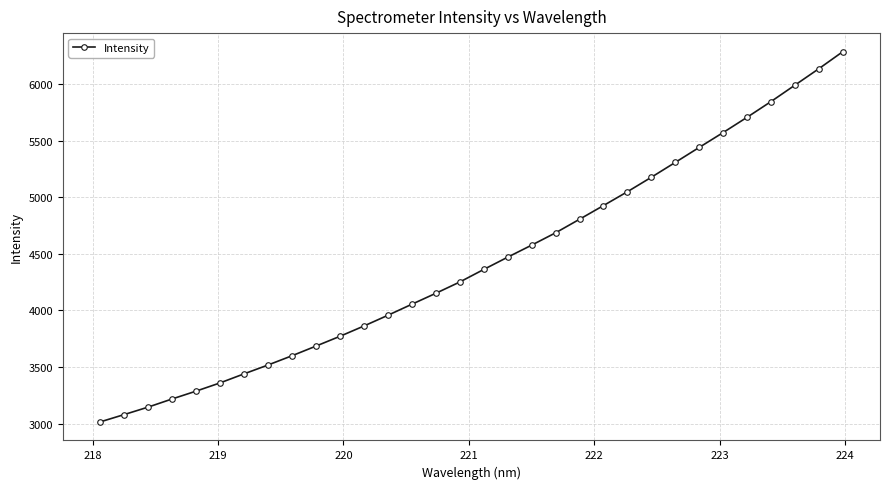

What is the sum of all values?

141727.1